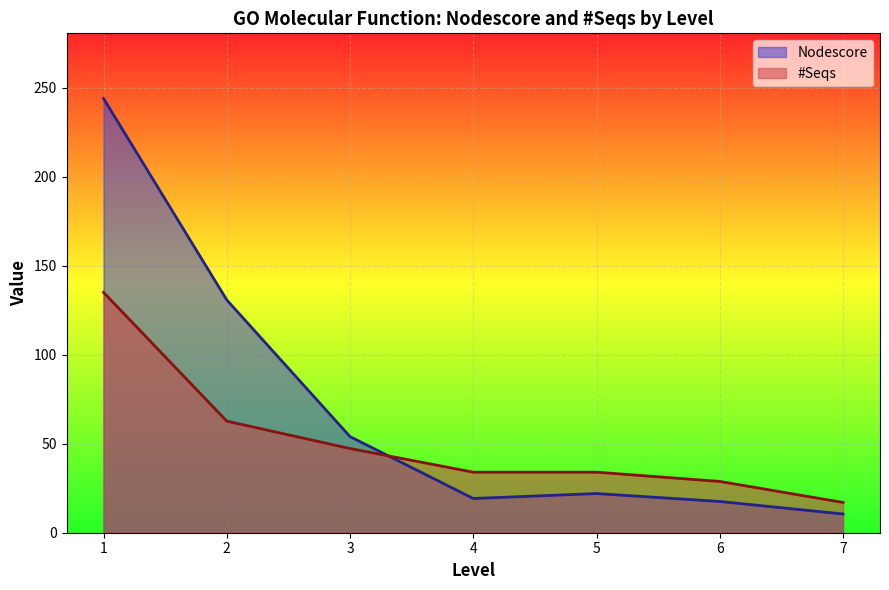

Read the #Seqs value at 5.

34.0